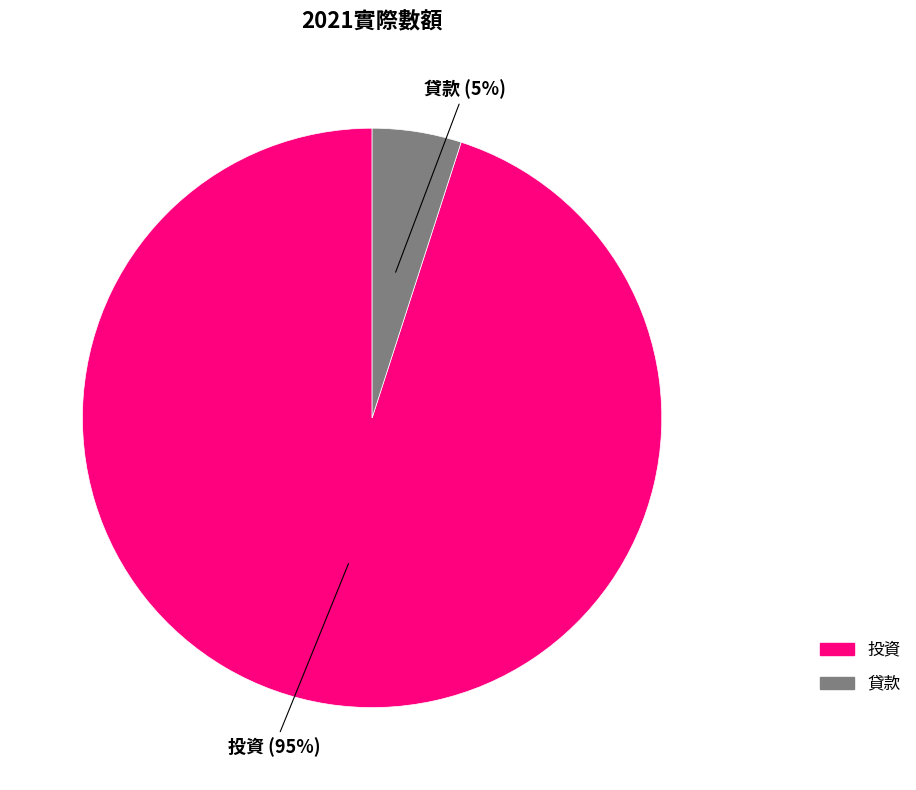

Which has a higher value, 貸款 or 投資?

投資